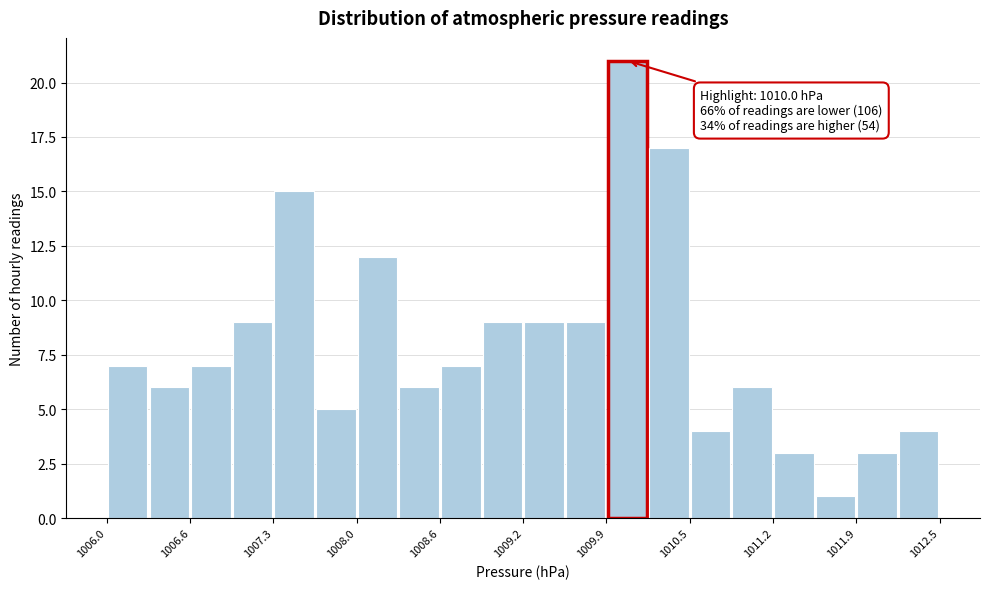

Around what value on the x-axis is the tallest bar? Give the approximate position of its centre, as read against the axis.

1010.1